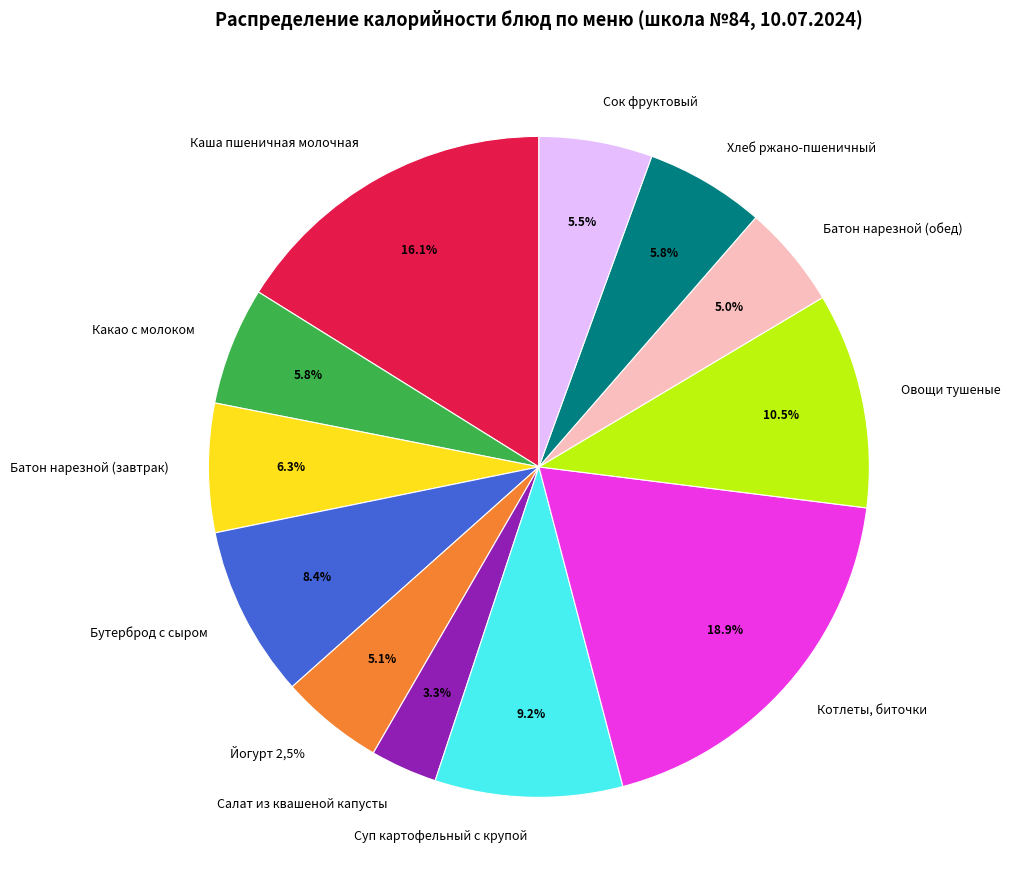

What portion of the pie excludes Бутерброд с сыром?

91.6%